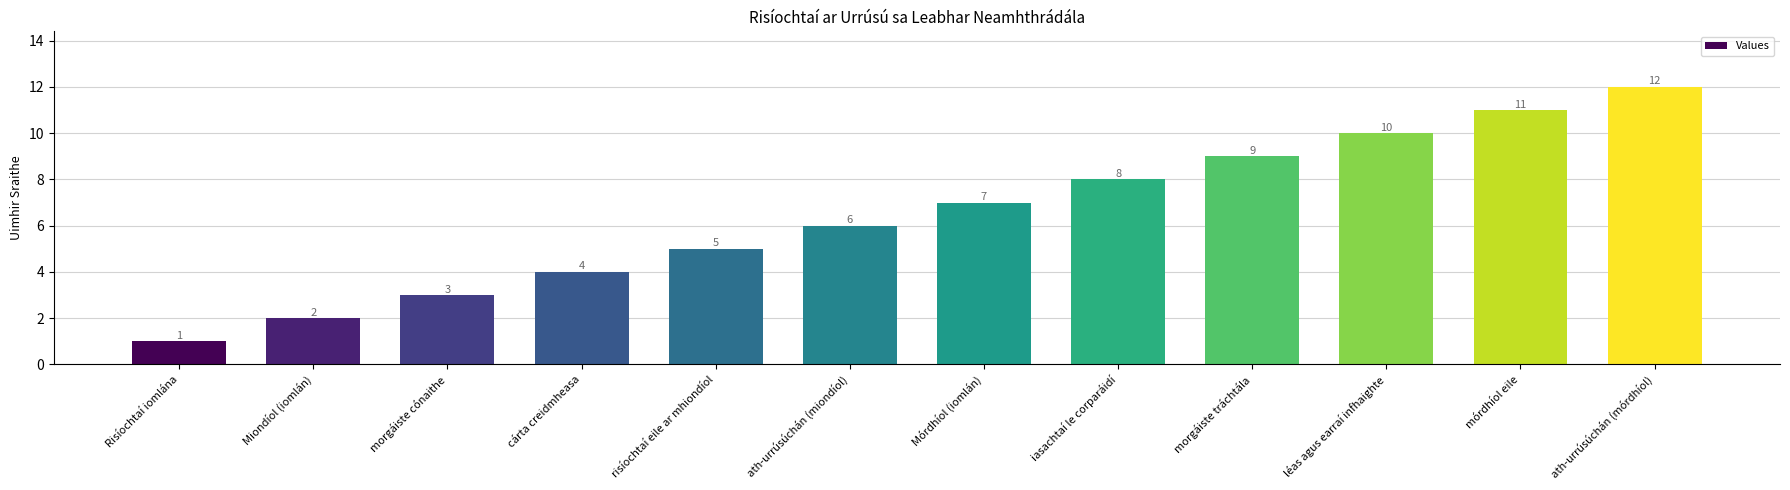

How many categories are shown in the chart?

12